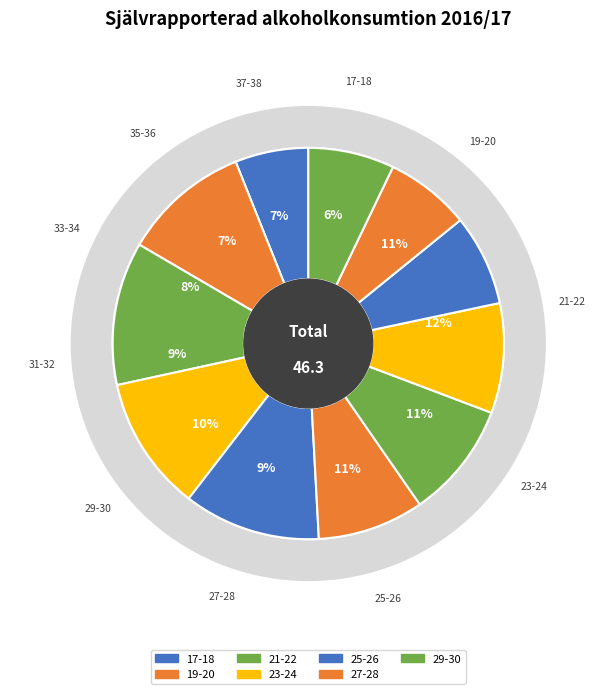

Does 33-34 account for over 50% of the chart?

No